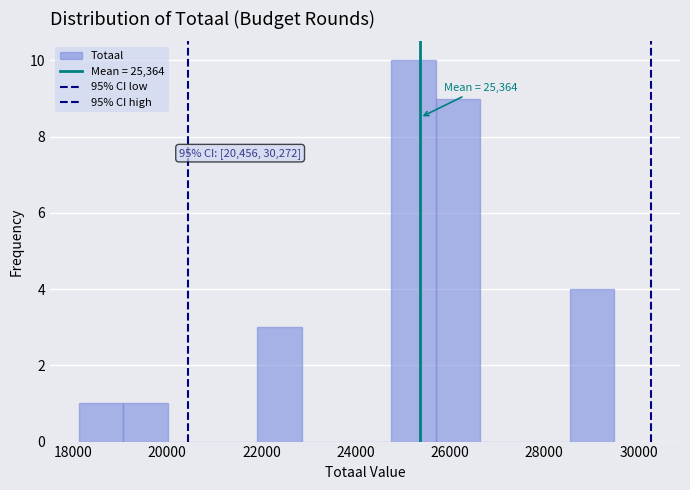

Over which range of the x-axis is the bar tallest?

24800 to 25600